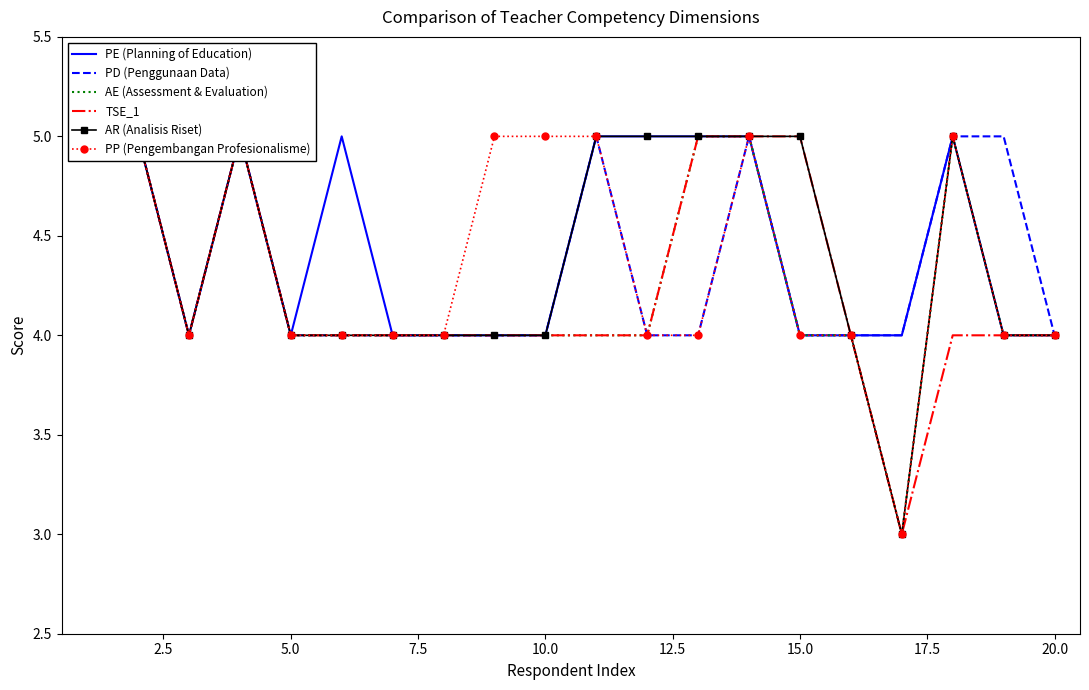

True or false: PE (Planning of Education) and PP (Pengembangan Profesionalisme) cross at least once.

False